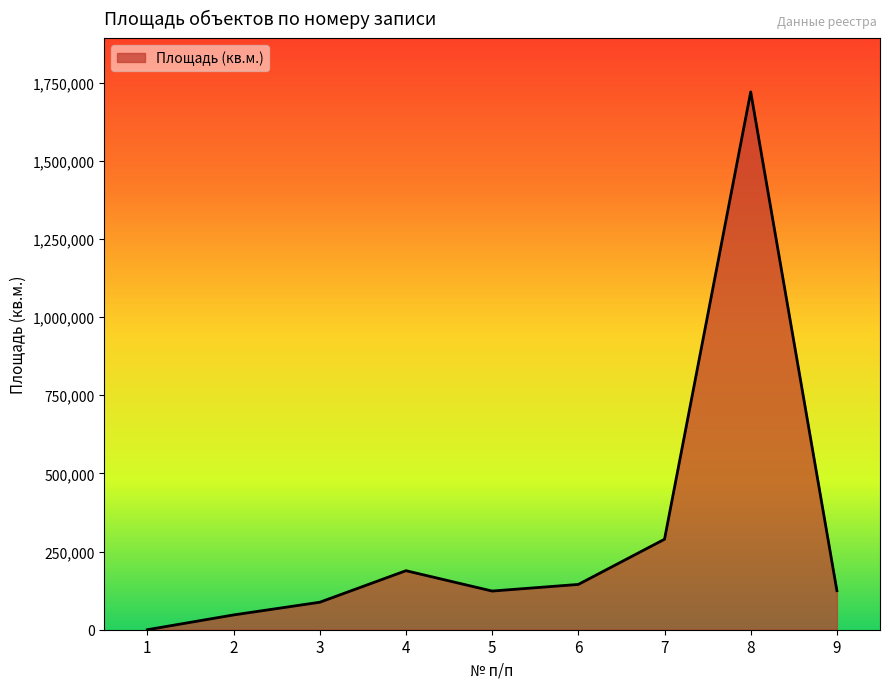

At which category does the chart reach its peak across all series?

8